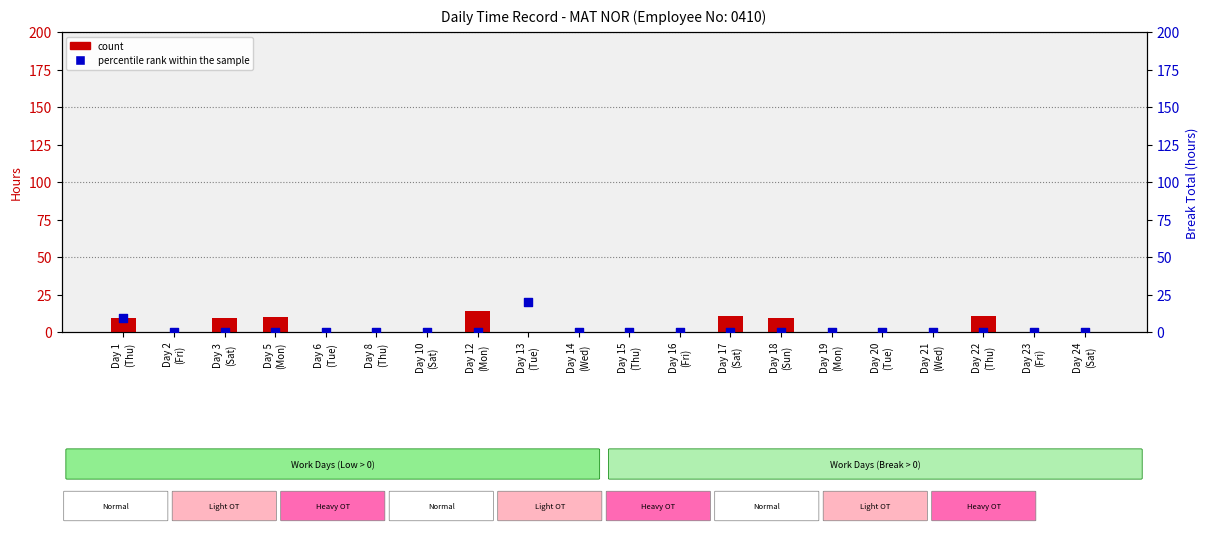

Which series contains the lowest Y value?

count